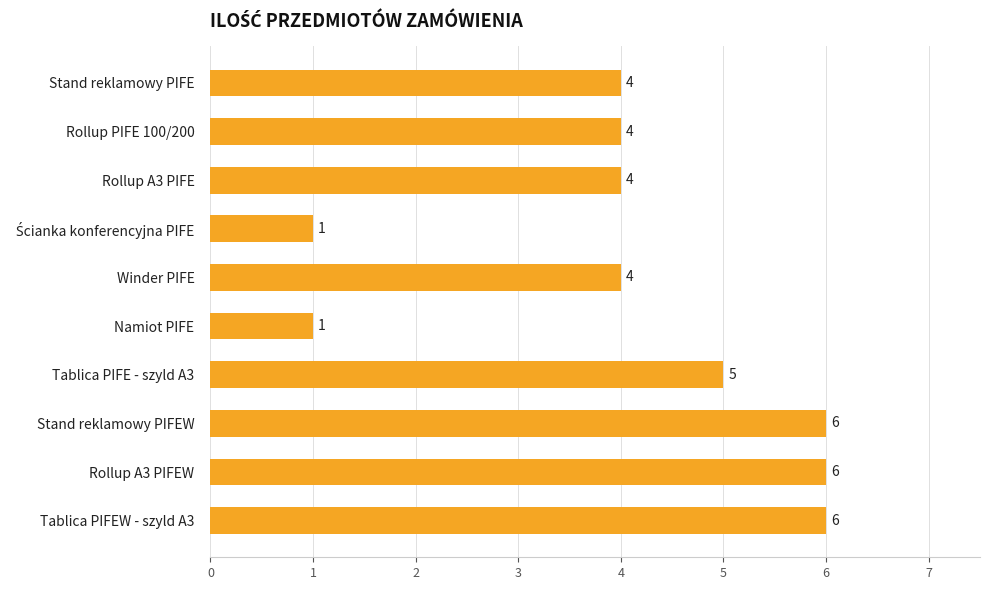

How many distinct data groups are displayed?

1